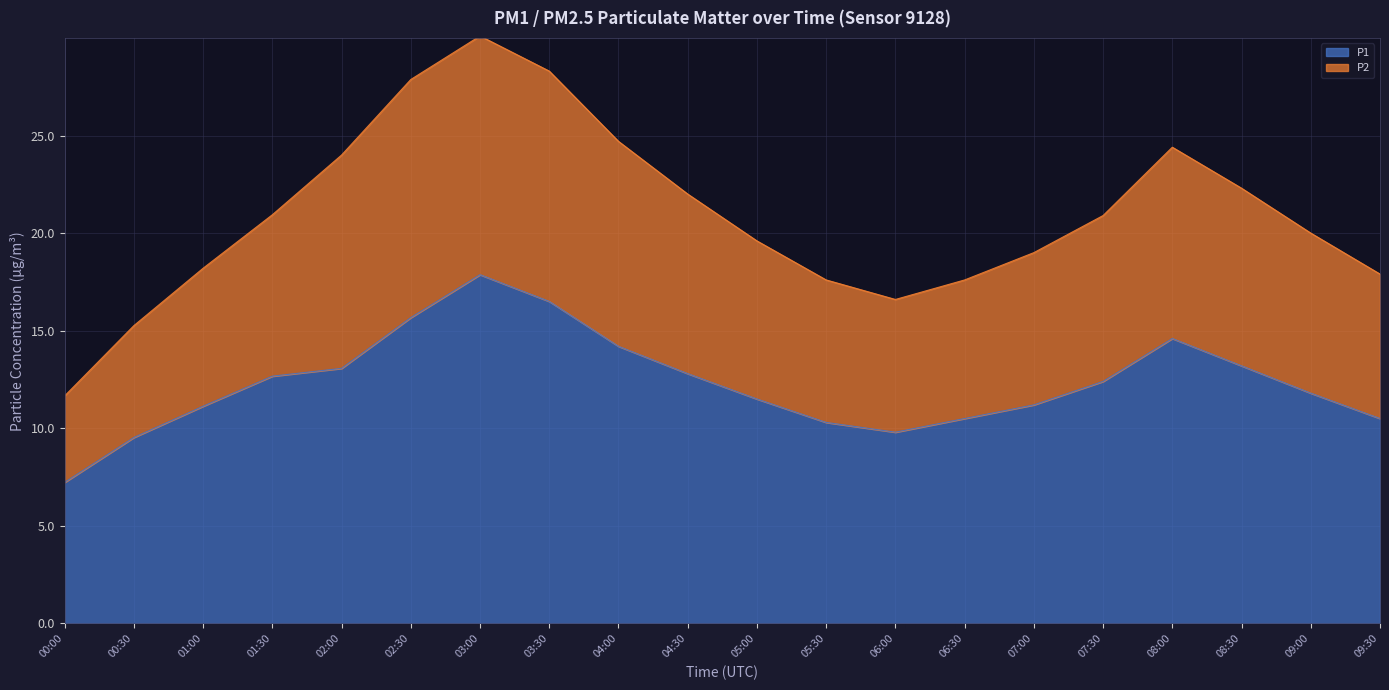

True or false: P2 and P1 cross at least once.

False